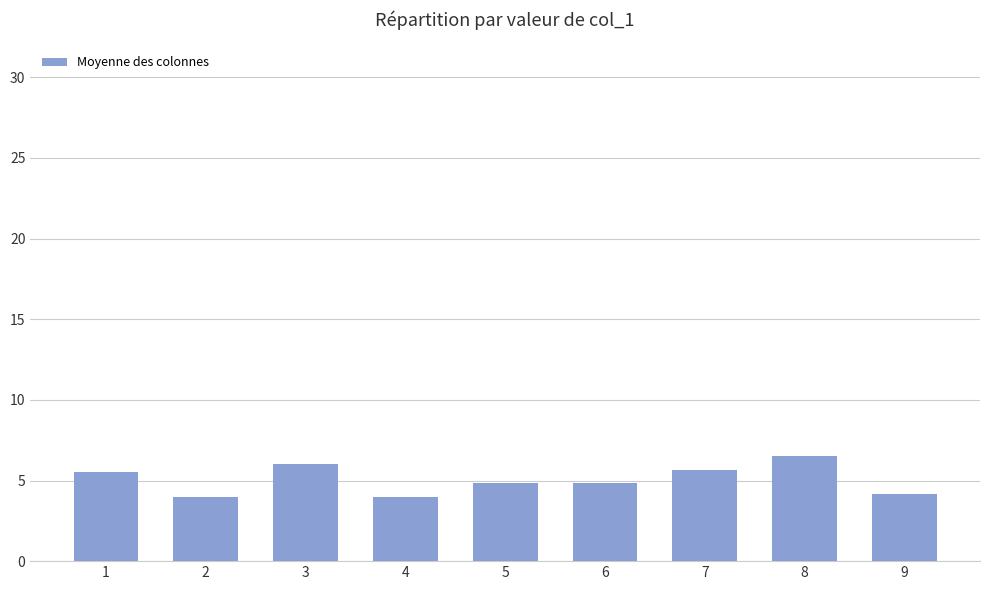

Approximately how many times larger is the value at 1 compared to 9?

1.3